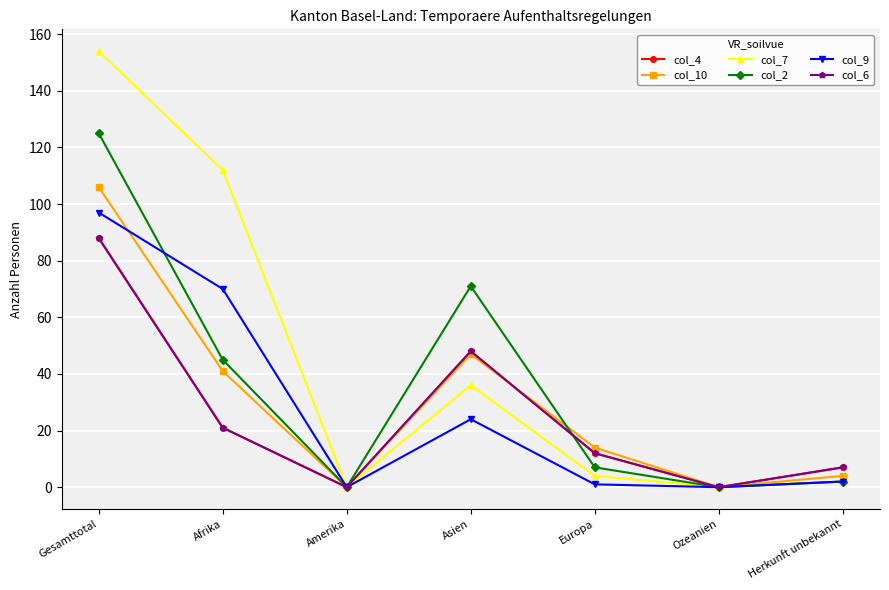

Which series has the widest spread of values?

col_7